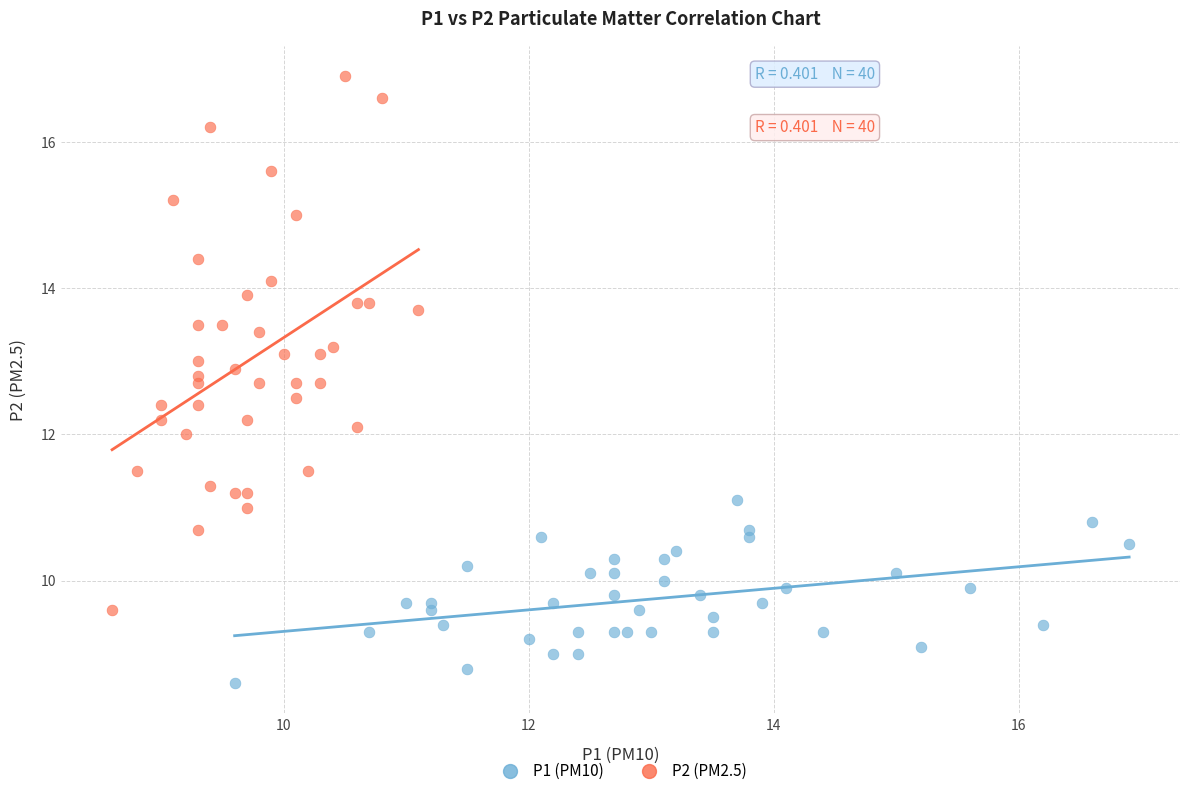

Which series contains the lowest Y value?

P1 (PM10)